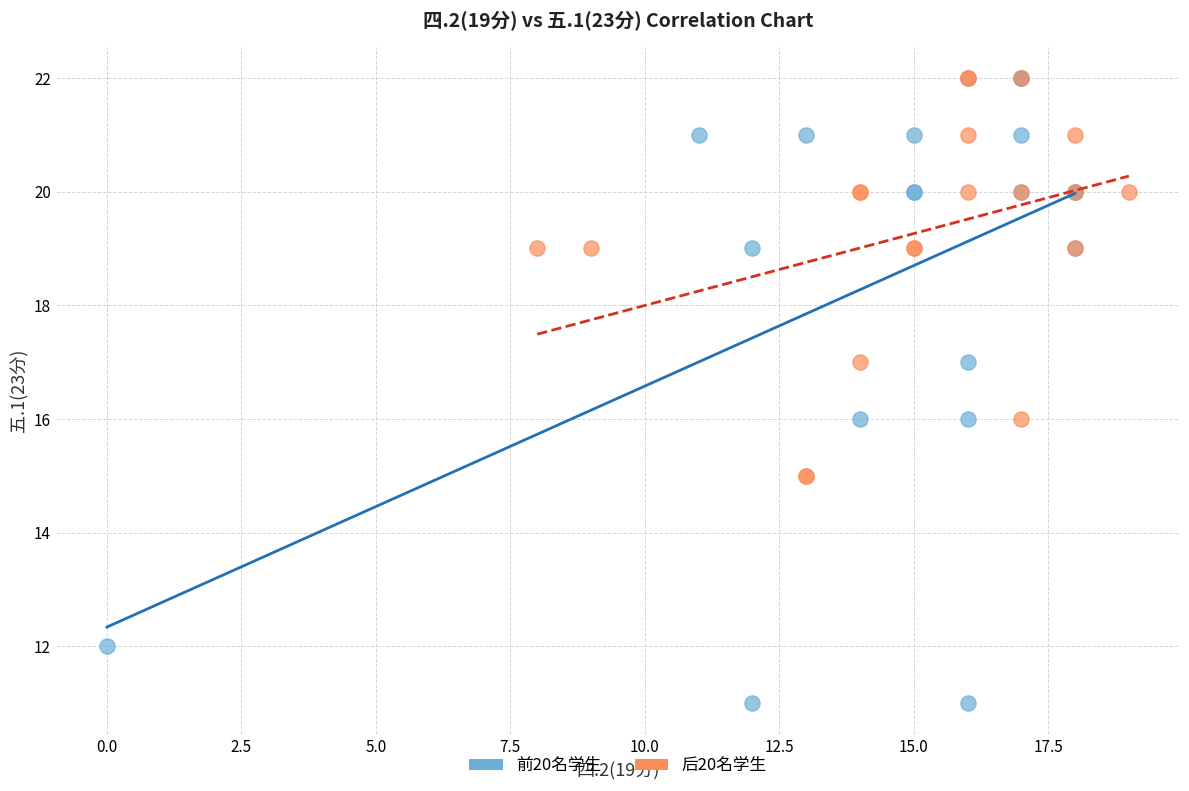

Which series has the widest spread of Y values?

前20名学生